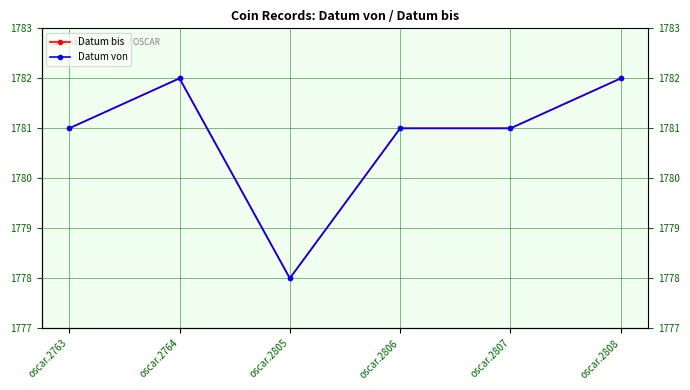

Does the chart have visible grid lines?

Yes